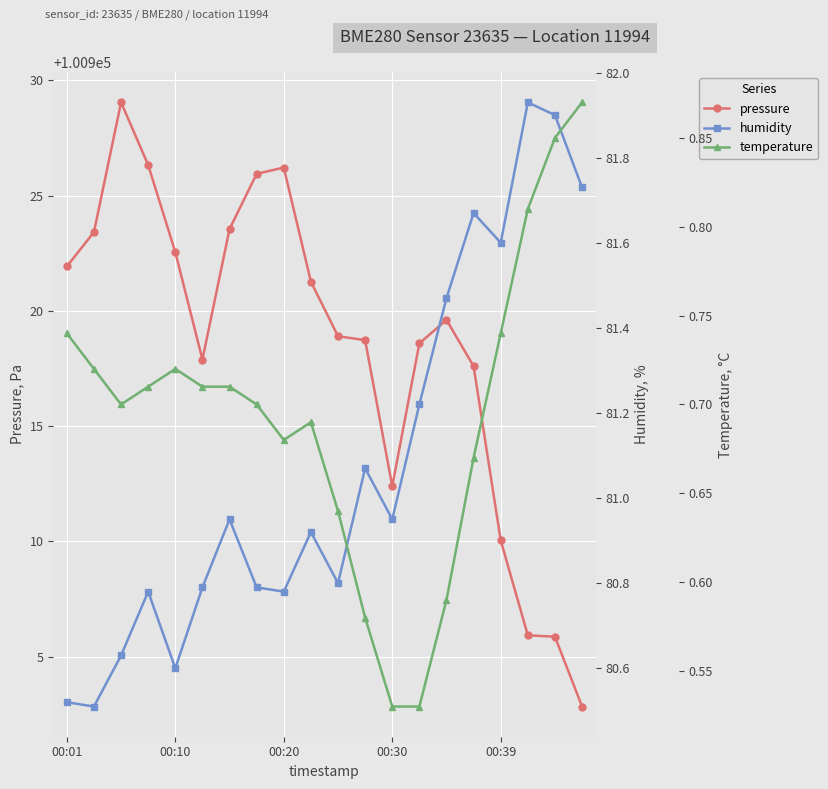

True or false: humidity and temperature intersect in this chart.

False